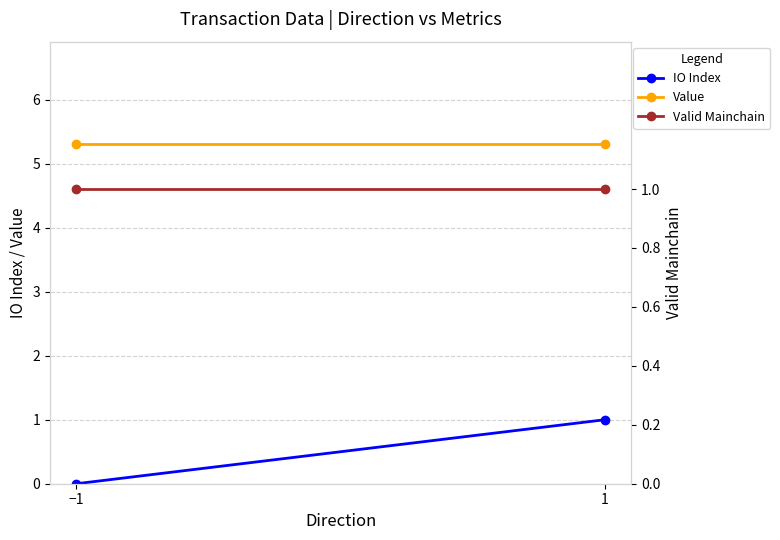

Is it true that IO Index equals 1.0 at 1?

True